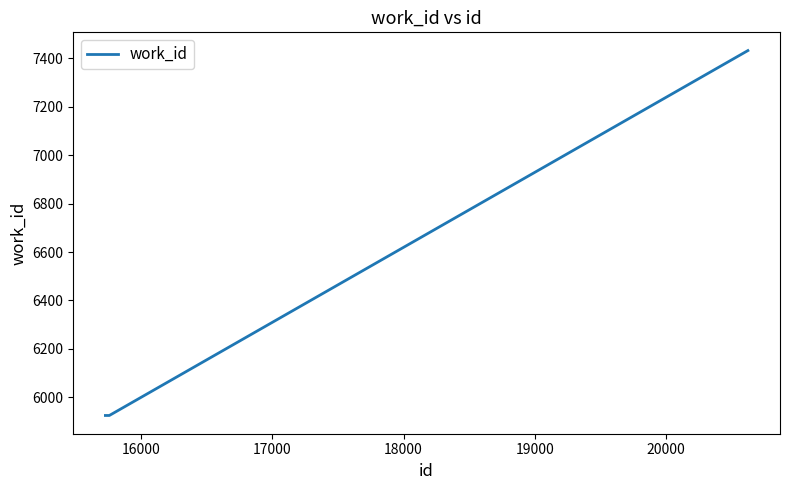

What is the average value?

6427